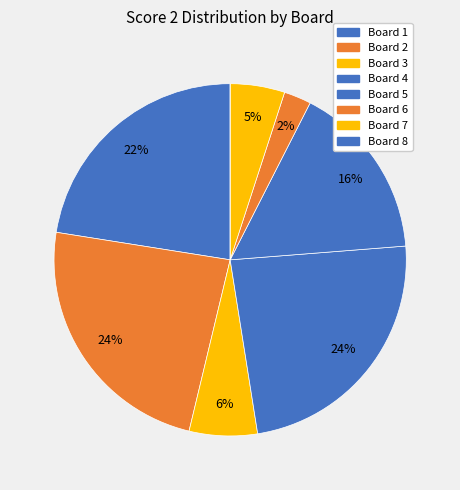

Which slice is the smallest?

Board 8